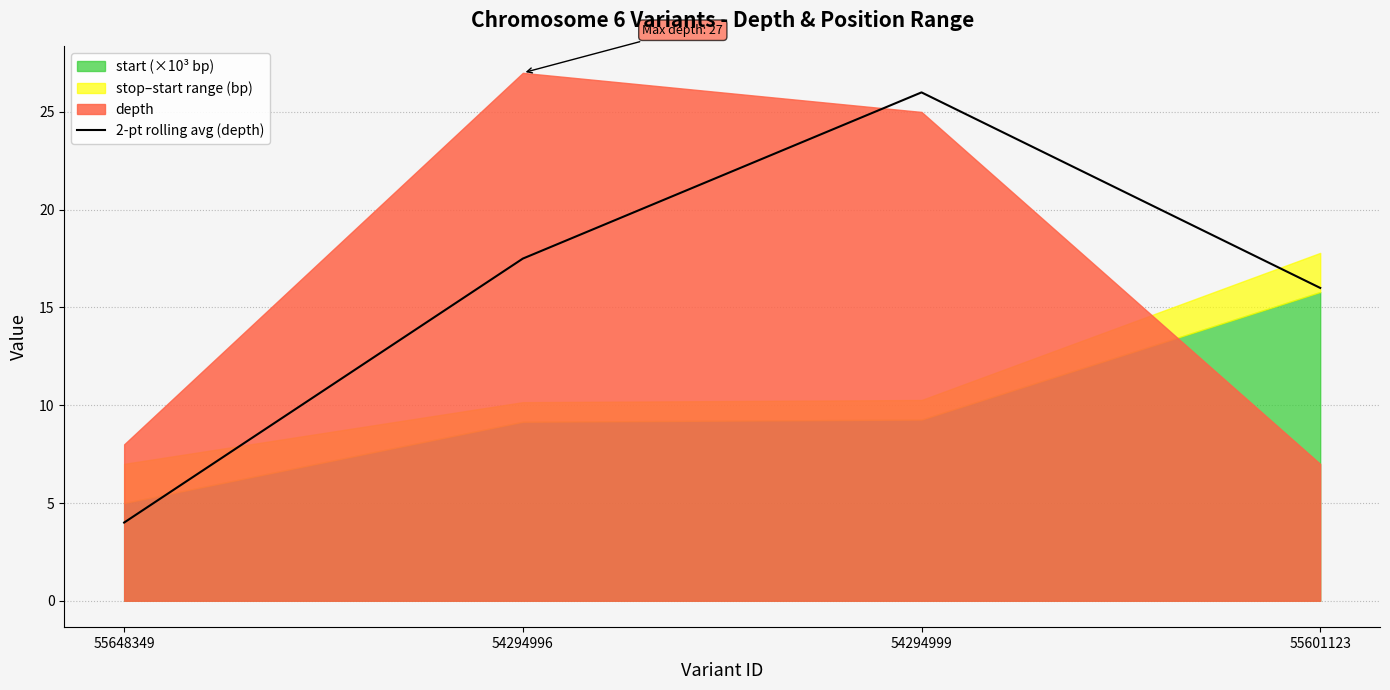

What is the label of the 2nd point from the left?

54294996